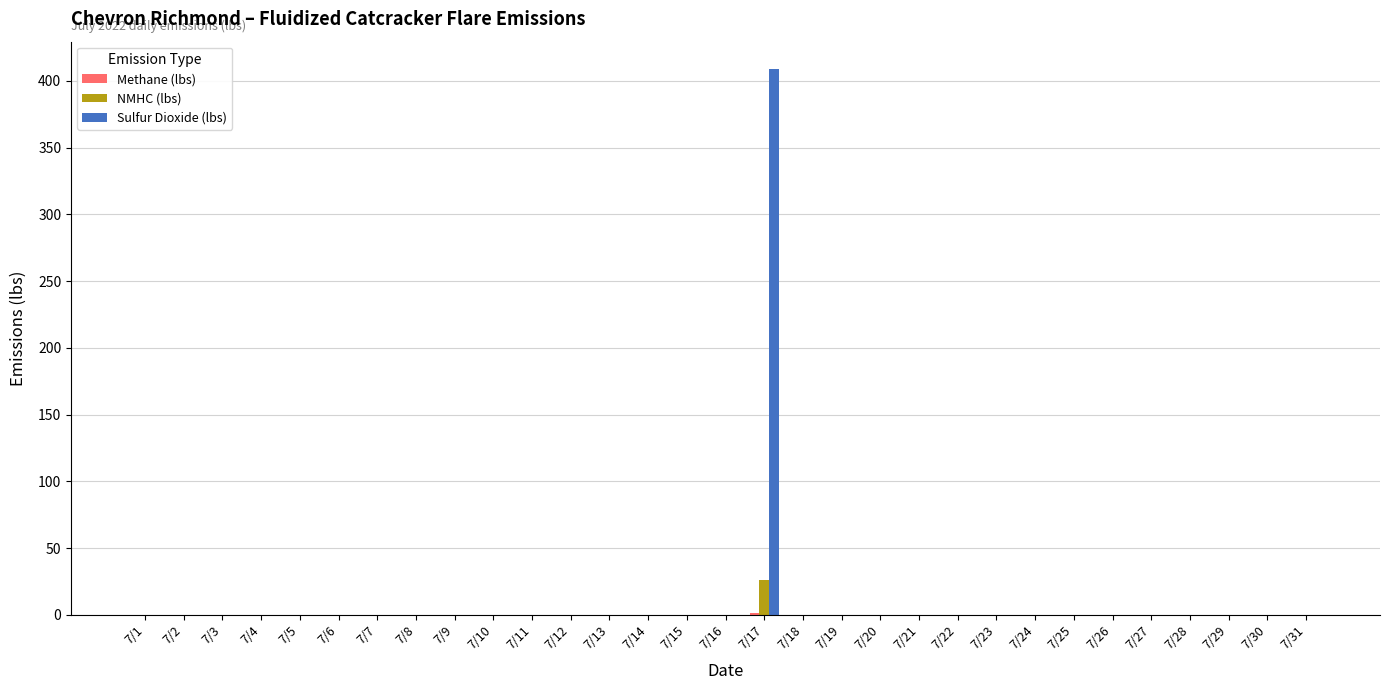

What is the sum of all Sulfur Dioxide (lbs) values?

408.9